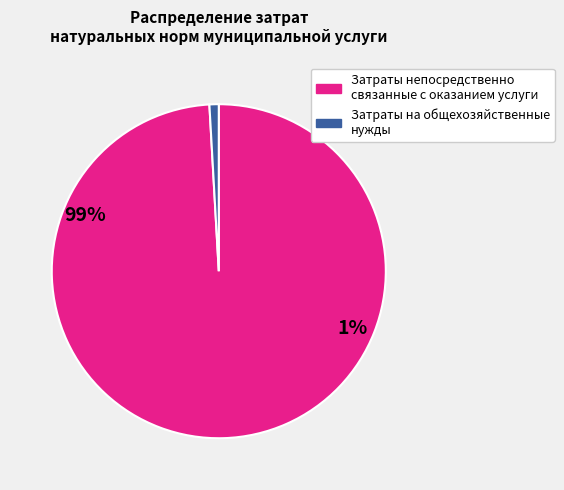

Is there a majority slice in this chart?

Yes